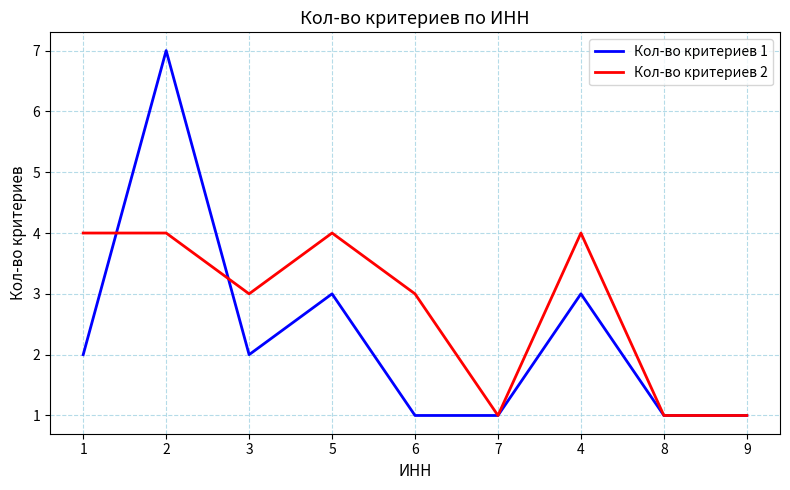

What position from the right is 5?

6